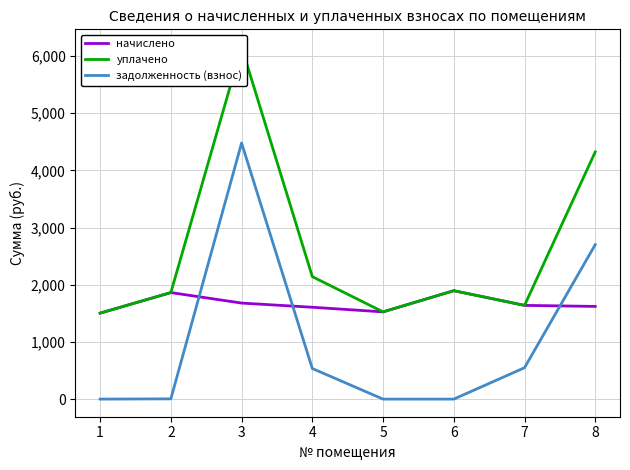

Reading left to right, what are all the values shown in this chart?

начислено: 1=1503.1	2=1862.3	3=1679.0	4=1605.7	5=1525.0	6=1895.3	7=1638.7	8=1620.4
уплачено: 1=1503.1	2=1862.3	3=6156.5	4=2141.0	5=1525.0	6=1895.3	7=1638.7	8=4321.0
задолженность (взнос): 1=0.0	2=4.5	3=4477.4	4=535.2	5=0.0	6=0.0	7=548.5	8=2700.6